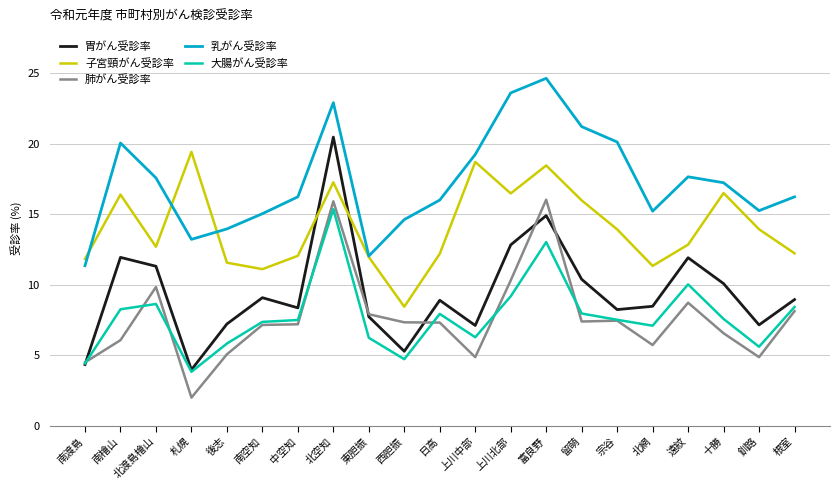

How many lines are shown in the chart?

5